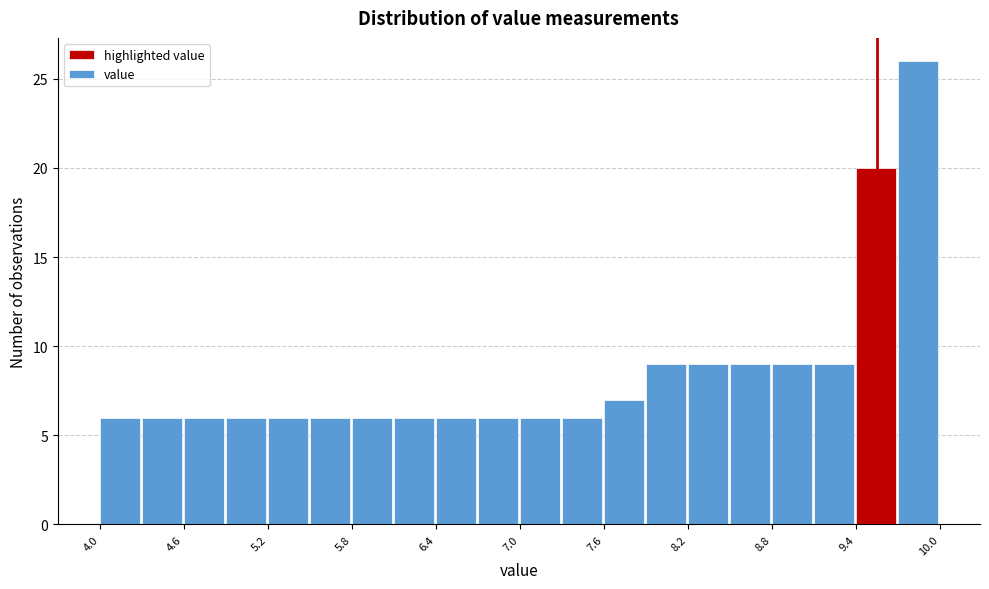

Around what value on the x-axis is the tallest bar? Give the approximate position of its centre, as read against the axis.

9.8